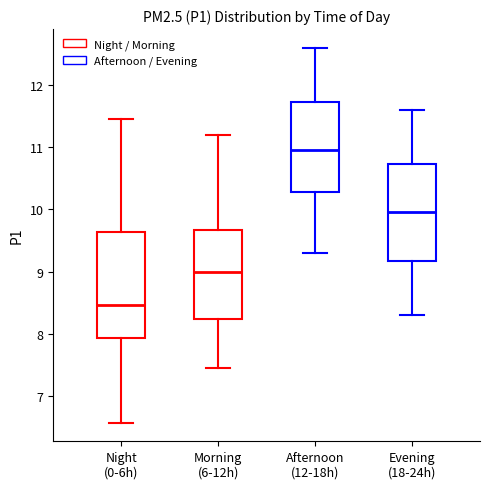

Reading left to right, read every box against the y-axis: the position of its median line, the range the box covers, and the ends of its whiskers. The values are not printed on the chart, so give them approximately, as read against the axis.

Night (0-6h): median 8.5, box 7.9 to 9.6, whiskers 6.6 to 11.5
Morning (6-12h): median 9.0, box 8.2 to 9.7, whiskers 7.5 to 11.2
Afternoon (12-18h): median 11.0, box 10.3 to 11.7, whiskers 9.3 to 12.6
Evening (18-24h): median 10.0, box 9.2 to 10.7, whiskers 8.3 to 11.6